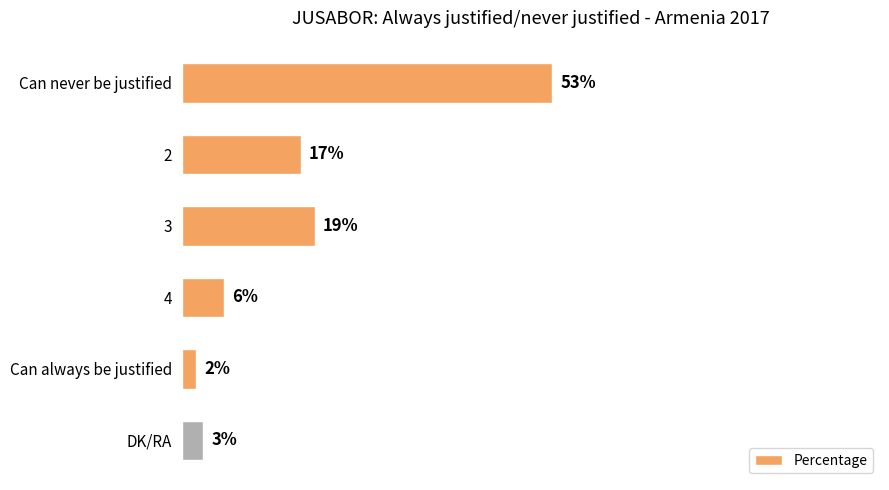

List the labels in order of value, smallest first.

Can always be justified, DK/RA, 4, 2, 3, Can never be justified